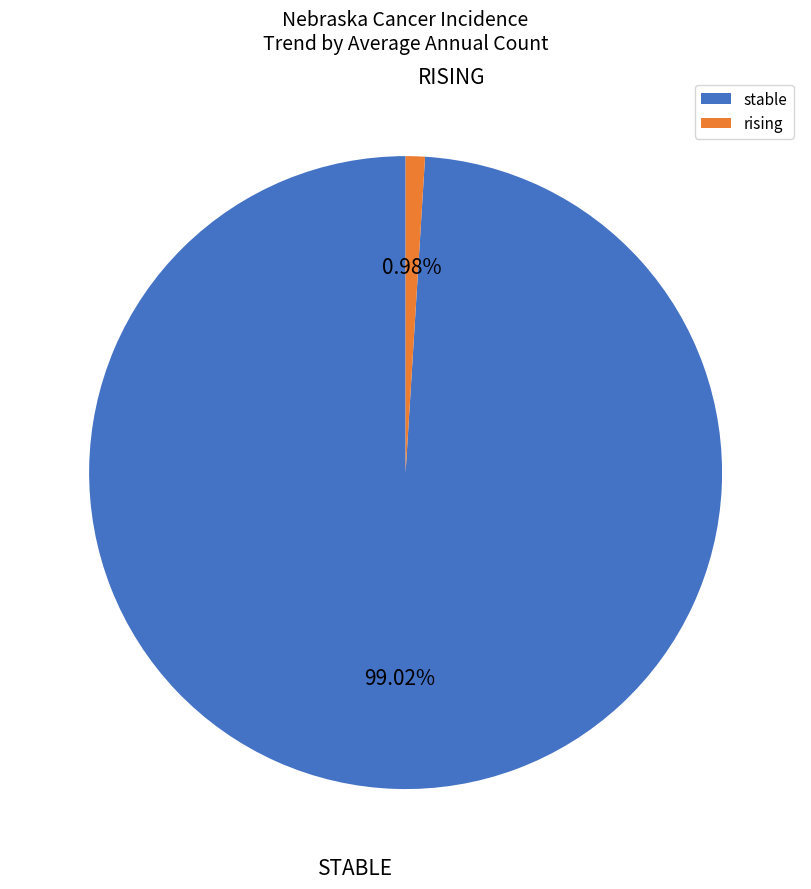

To the nearest percent, what is the average slice percentage?

50%